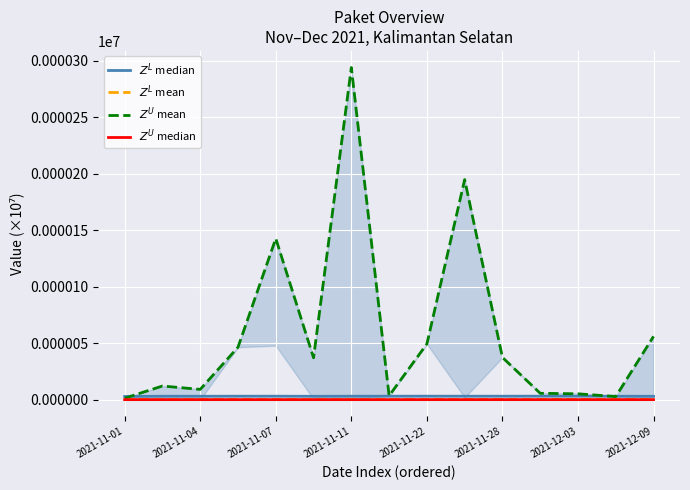

Reading left to right, transcribe all the data shown in this chart.

$Z^L$ median: 2.8	3.0	3.0	3.0	3.0	3.0	3.0	3.0	3.1	3.1	3.0	3.1	3.1	3.0	3.0
$Z^L$ mean: 0.1	0.1	0.1	0.2	0.1	0.1	0.1	0.1	0.2	0.1	0.1	0.1	0.1	0.1	0.1
$Z^U$ mean: 1.3	12.1	9.1	46.4	142.6	37.1	293.9	3.4	49.3	194.7	37.3	5.6	5.2	2.7	56.0
$Z^U$ median: 0.0	0.0	0.0	0.0	0.0	0.0	0.0	0.0	0.0	0.0	0.0	0.0	0.0	0.0	0.0